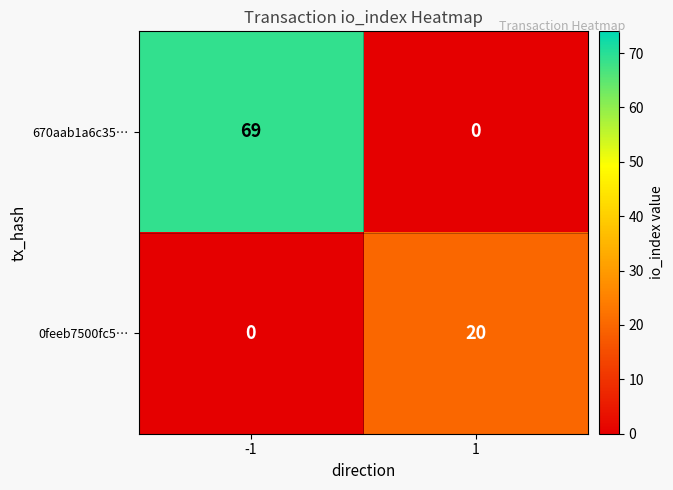

Rank the series by their maximum value, from highest to lowest.

670aab1a6c35…, 0feeb7500fc5…